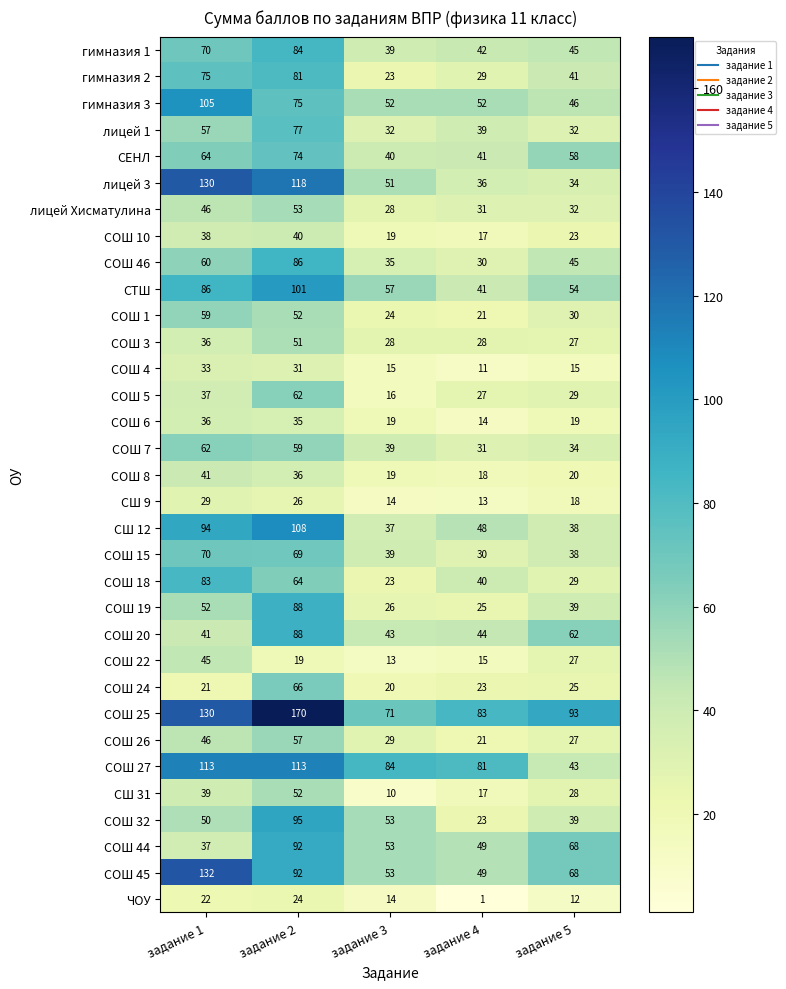

At which label does СОШ 6 first exceed 19?

задание 1